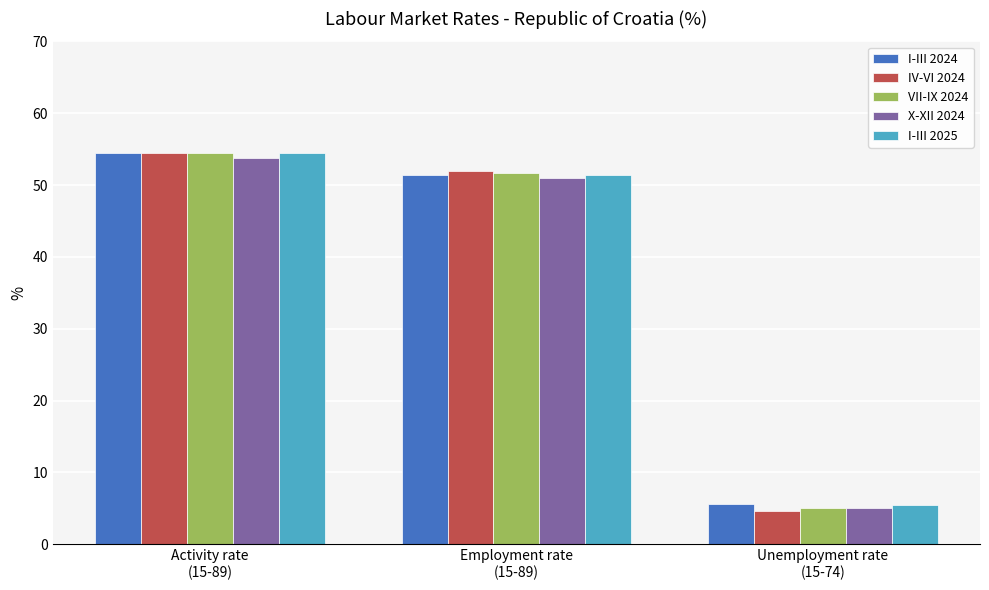

At which category is the sum across all series the highest?

Activity rate
(15-89)